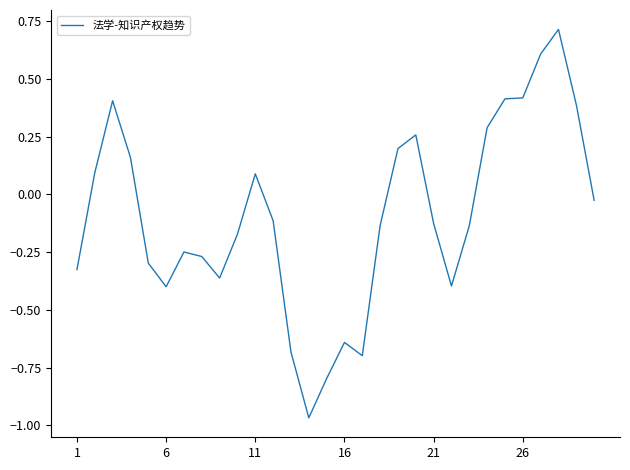

What is the difference between the maximum and minimum values?

1.7